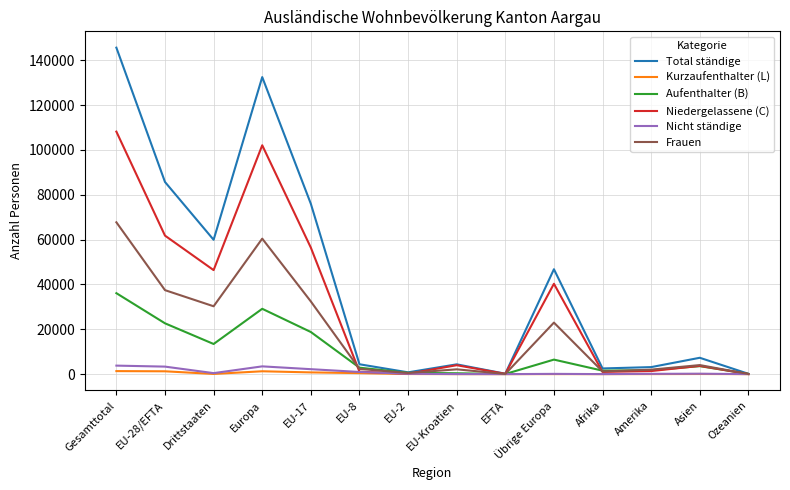

What is the maximum value shown in the chart?

145585